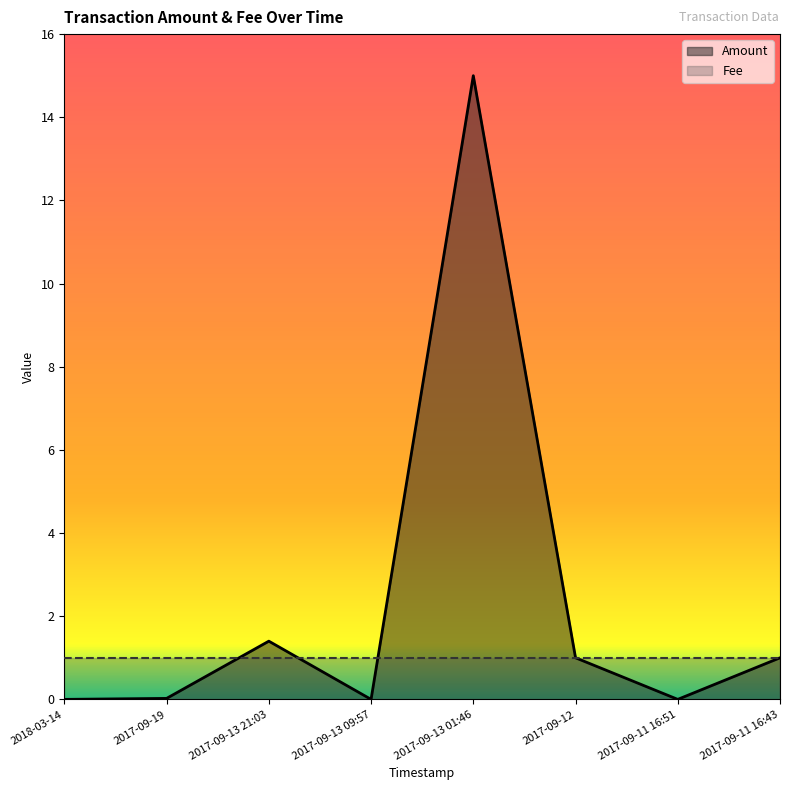

Reading left to right, list all the values displayed in this chart.

2018-03-14=0.0	2017-09-19=0.0	2017-09-13 21:03=1.4	2017-09-13 09:57=0.0	2017-09-13 01:46=15.0	2017-09-12=1.0	2017-09-11 16:51=0.0	2017-09-11 16:43=1.0